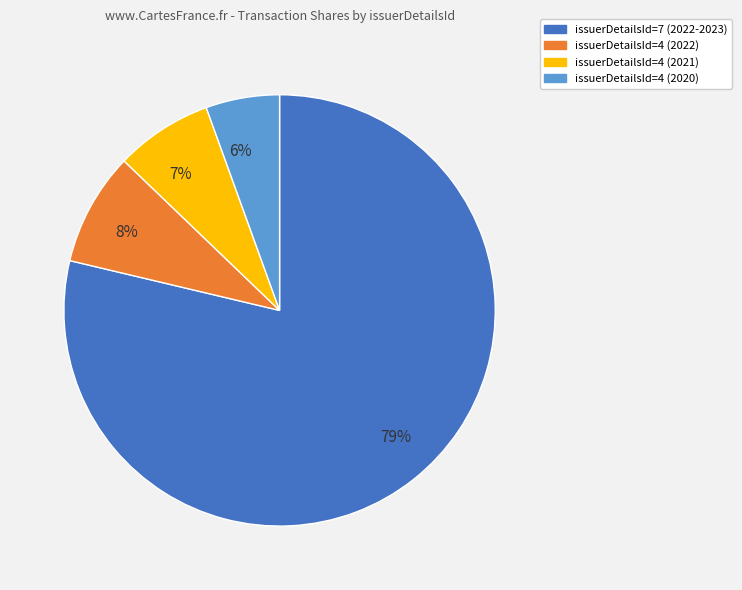

Which slice represents more than half of the pie?

issuerDetailsId=7 (2022-2023)